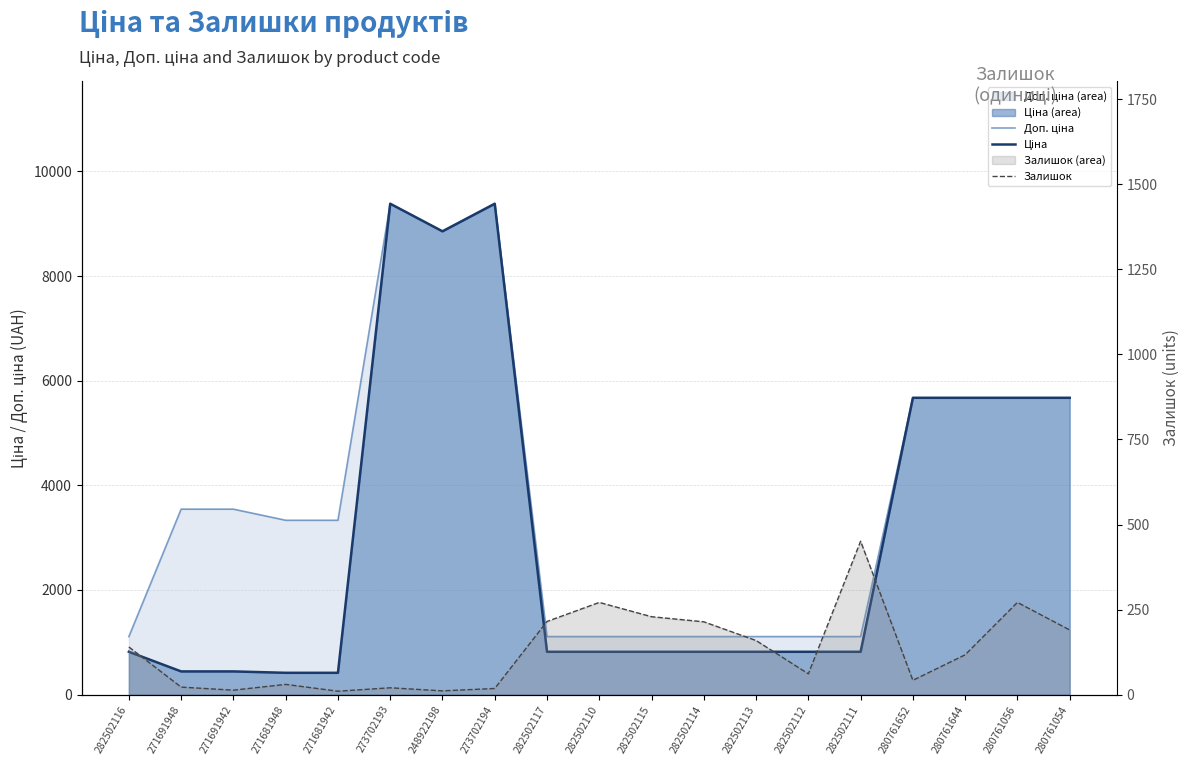

Reading left to right, list all the values displayed in this chart.

Доп. ціна: 1109.2	3545.0	3545.0	3332.5	3332.5	9384.0	8856.7	9384.0	1109.2	1109.2	1109.2	1109.2	1109.2	1109.2	1109.2	5673.8	5673.8	5673.8	5673.8
Ціна: 818.5	443.1	443.1	416.6	416.6	9384.0	8856.7	9384.0	818.5	818.5	818.5	818.5	818.5	818.5	818.5	5673.8	5673.8	5673.8	5673.8
Залишок: 140.0	22.0	13.0	30.0	10.0	20.0	11.0	18.0	215.0	271.0	229.0	214.0	159.0	61.0	451.0	42.0	117.0	271.0	190.0